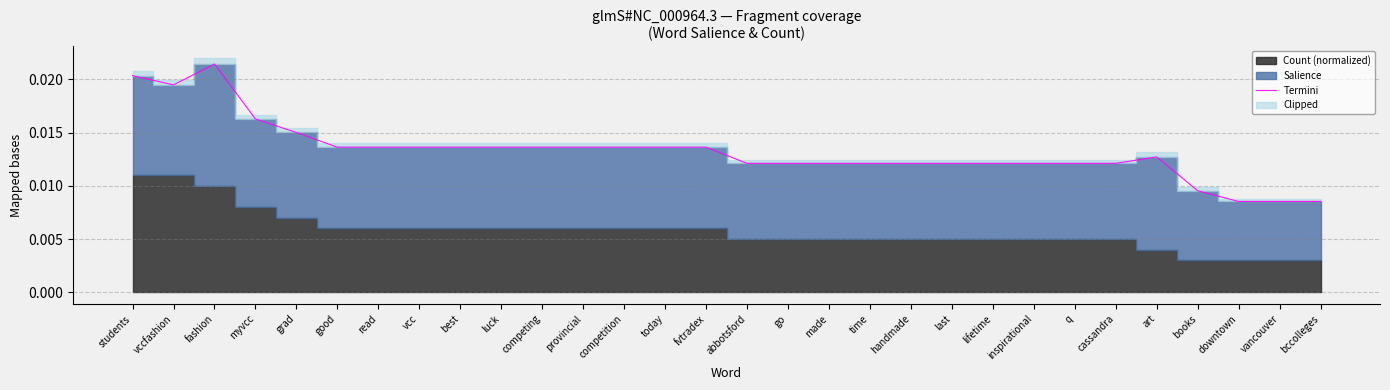

At which category does the data reach its first local peak?

fashion